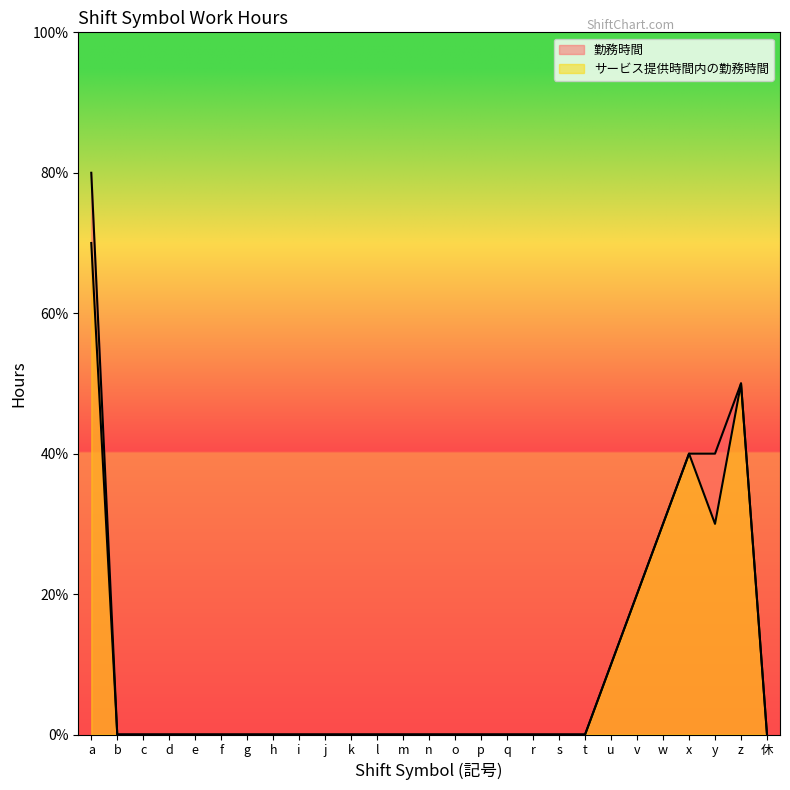

Is the value of 勤務時間 at v greater than the value of サービス提供時間内の勤務時間 at v?

No